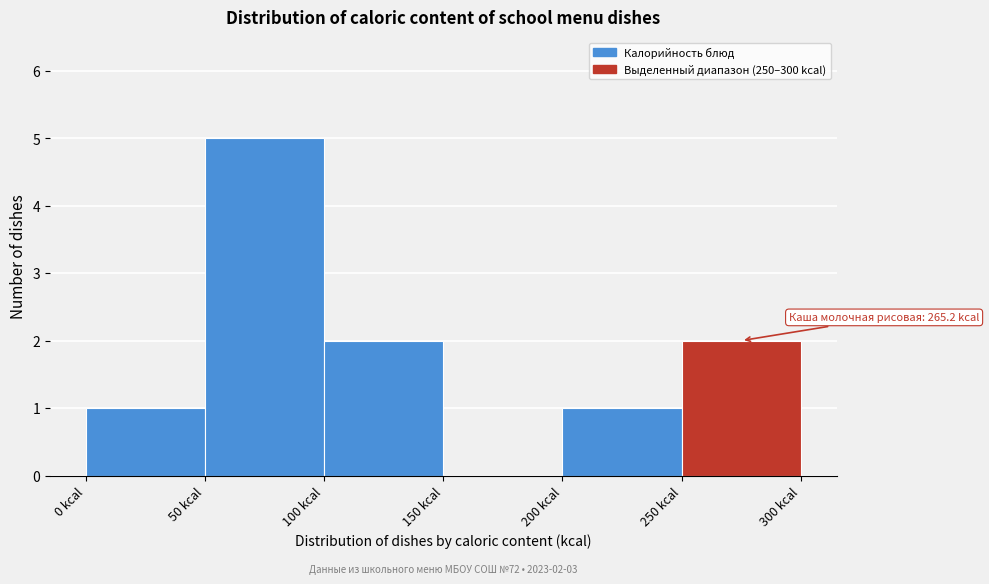

Over which range of the x-axis is the bar tallest?

50 to 100